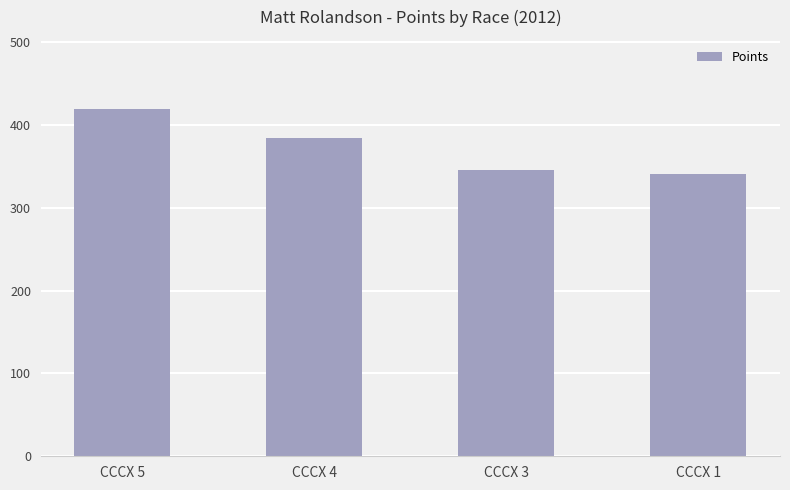

The value at CCCX 5 is 418.8. True or false?

True